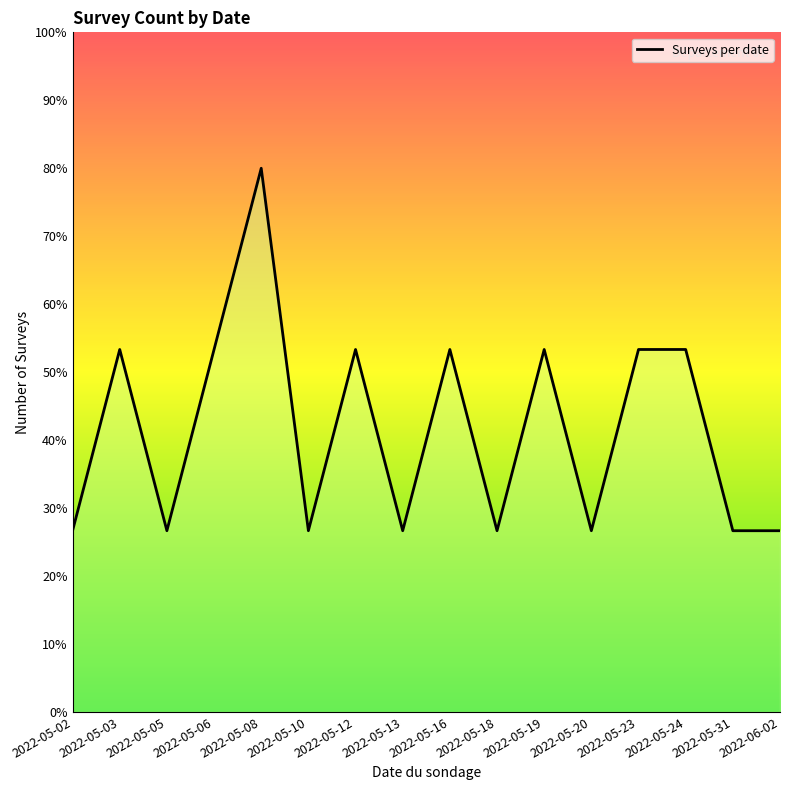

Reading right to left, what are all the values shown in this chart?

26.7	26.7	53.3	53.3	26.7	53.3	26.7	53.3	26.7	53.3	26.7	80.0	53.3	26.7	53.3	26.7